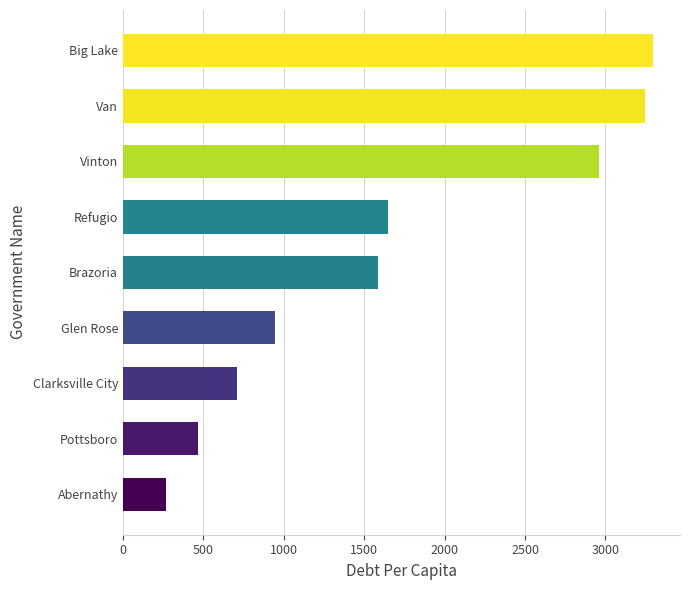

Is it true that the value at Glen Rose is 944.3?

True